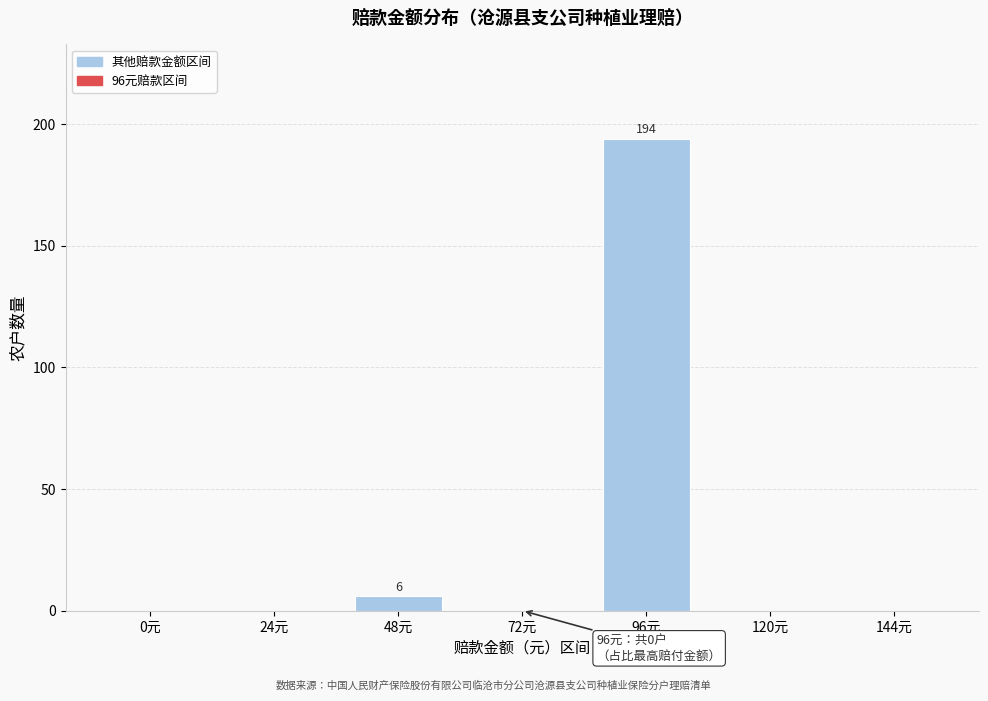

Reading left to right, extract all data points from this chart.

0元=0	24元=0	48元=6	72元=0	96元=194	120元=0	144元=0